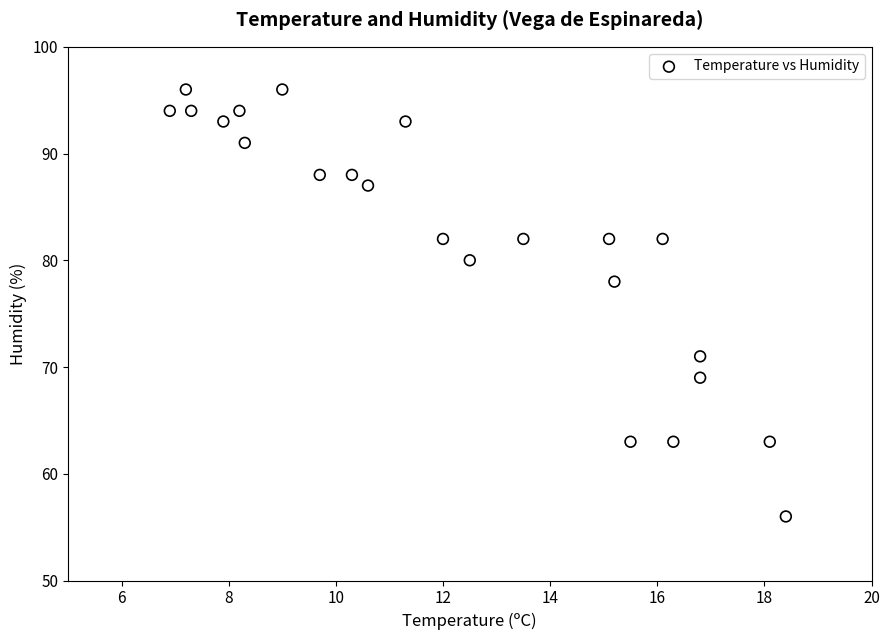

What Y value in the scatter plot is closest to 76?

78